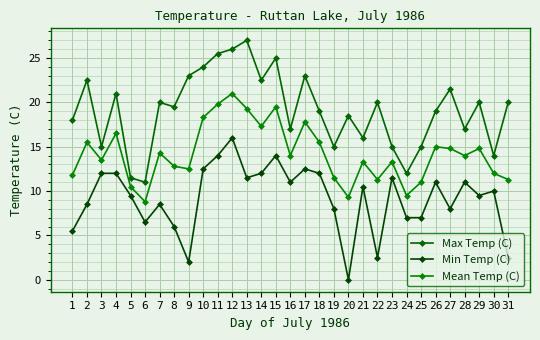

List the labels in order of Mean Temp (C) value, smallest first.

6, 20, 24, 5, 25, 22, 31, 19, 1, 30, 9, 8, 21, 23, 3, 16, 28, 7, 27, 29, 26, 2, 18, 4, 14, 17, 10, 13, 15, 11, 12